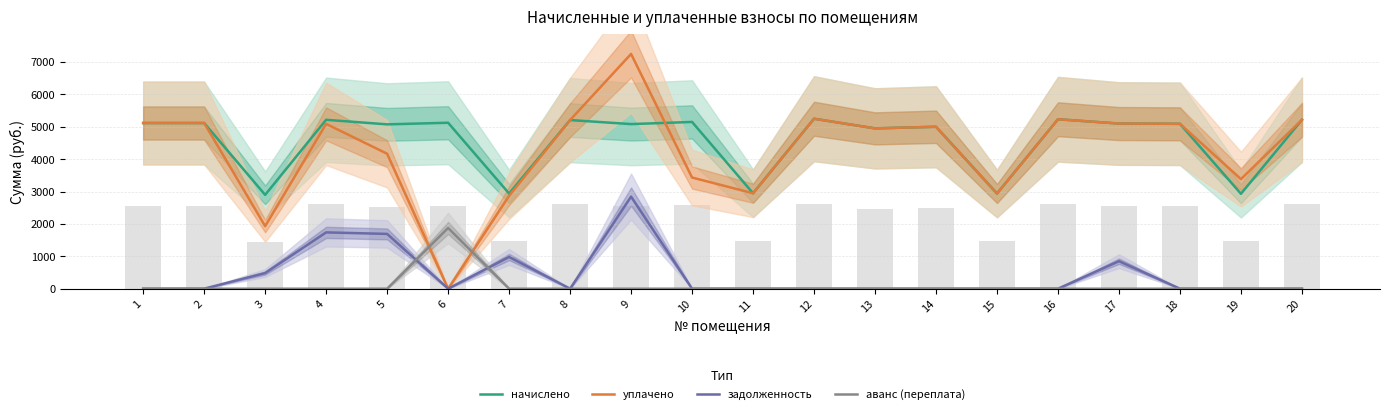

What is the sum of all начислено values?

91593.4